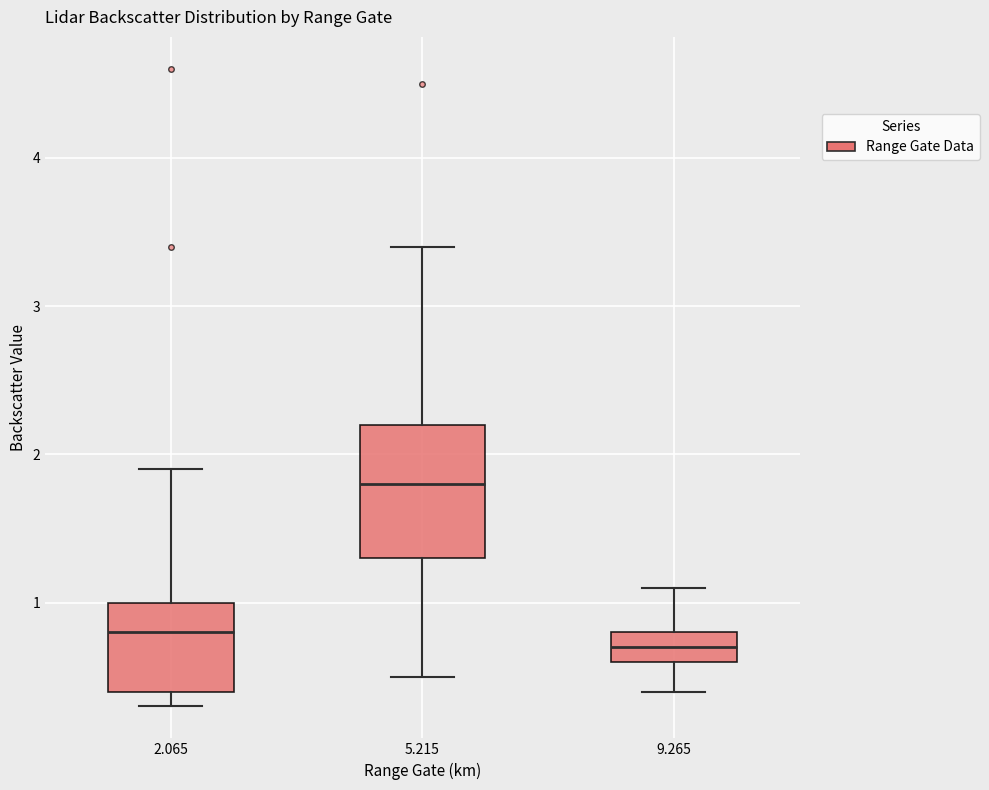

Where does the median line of the box at x = 2.065 sit on the y-axis? The values are not printed on the chart, so give them approximately, as read against the axis.

0.8